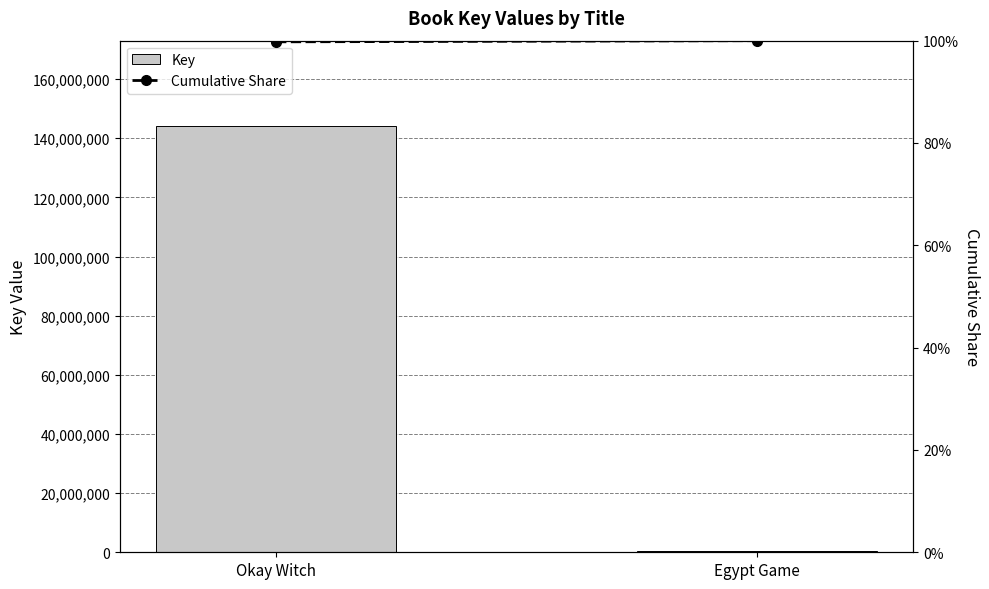

Reading left to right, what are all the values shown in this chart?

Key: 144163387.0	329965.0
Cumulative Share: 1.0	1.0